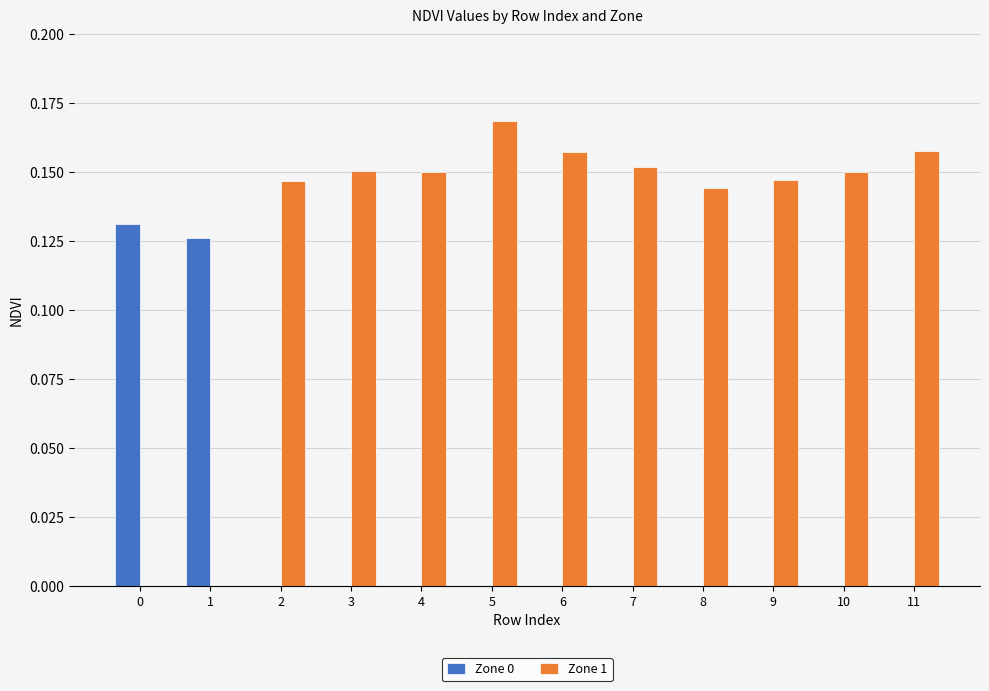

Which label corresponds to the largest value in the chart?

5